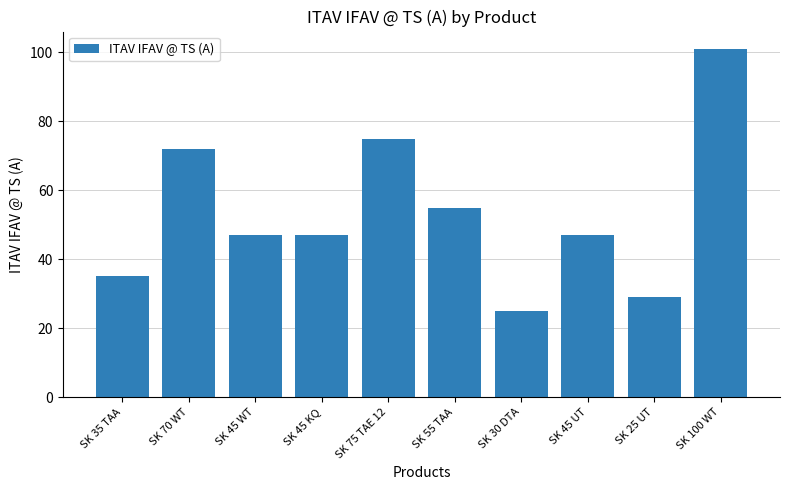

What is the difference between the second highest and second lowest values?

46